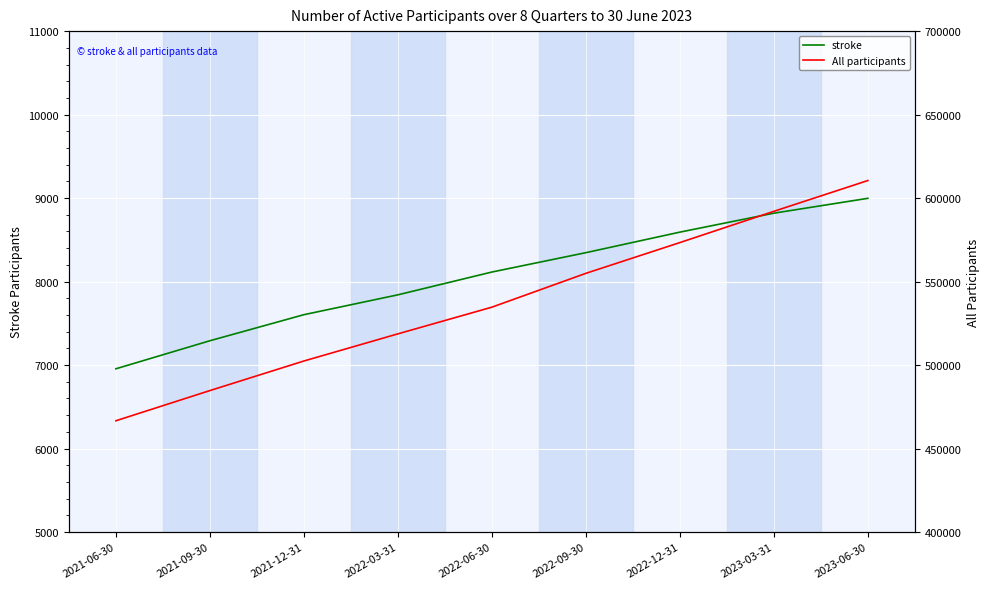

Which series changed the most between 2021-12-31 and 2023-06-30?

All participants